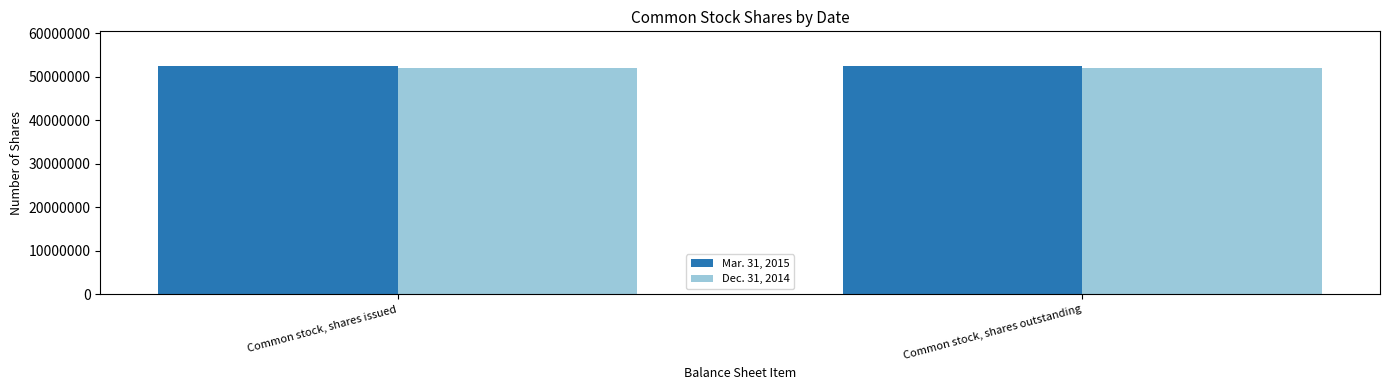

Rank the series at Common stock, shares outstanding from highest to lowest value.

Mar. 31, 2015, Dec. 31, 2014